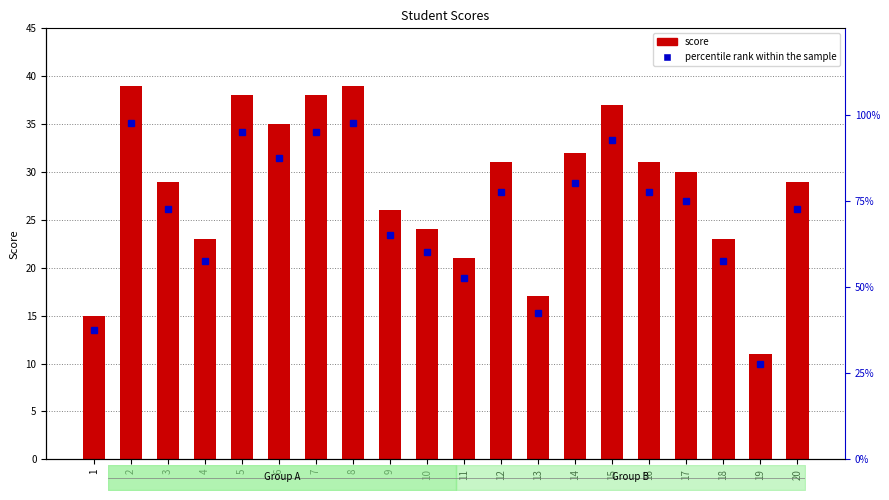

Reading left to right, list all the values displayed in this chart.

score: 15.0	39.0	29.0	23.0	38.0	35.0	38.0	39.0	26.0	24.0	21.0	31.0	17.0	32.0	37.0	31.0	30.0	23.0	11.0	29.0
percentile rank within the sample: 37.5	97.5	72.5	57.5	95.0	87.5	95.0	97.5	65.0	60.0	52.5	77.5	42.5	80.0	92.5	77.5	75.0	57.5	27.5	72.5